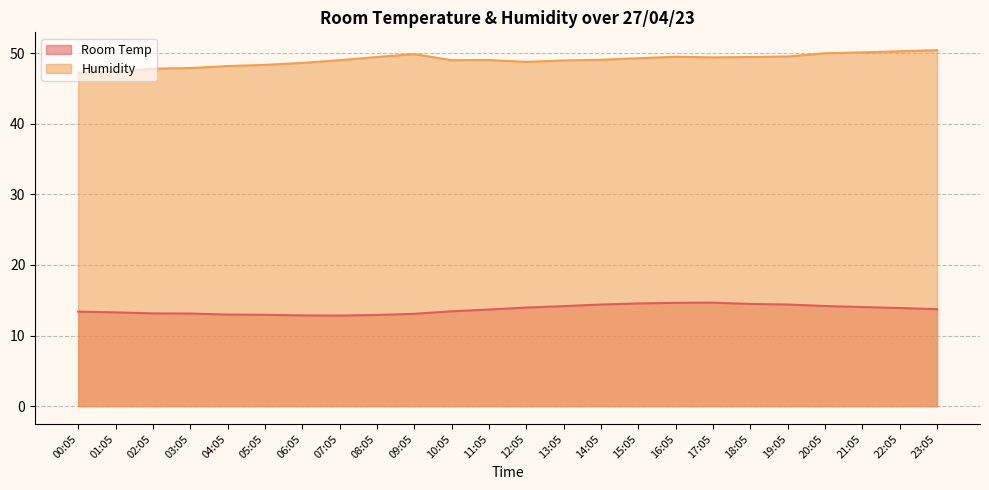

Rank the categories by Room Temp value from highest to lowest.

17:05, 16:05, 15:05, 18:05, 14:05, 19:05, 20:05, 13:05, 21:05, 12:05, 22:05, 23:05, 11:05, 10:05, 00:05, 01:05, 02:05, 03:05, 09:05, 04:05, 05:05, 08:05, 06:05, 07:05